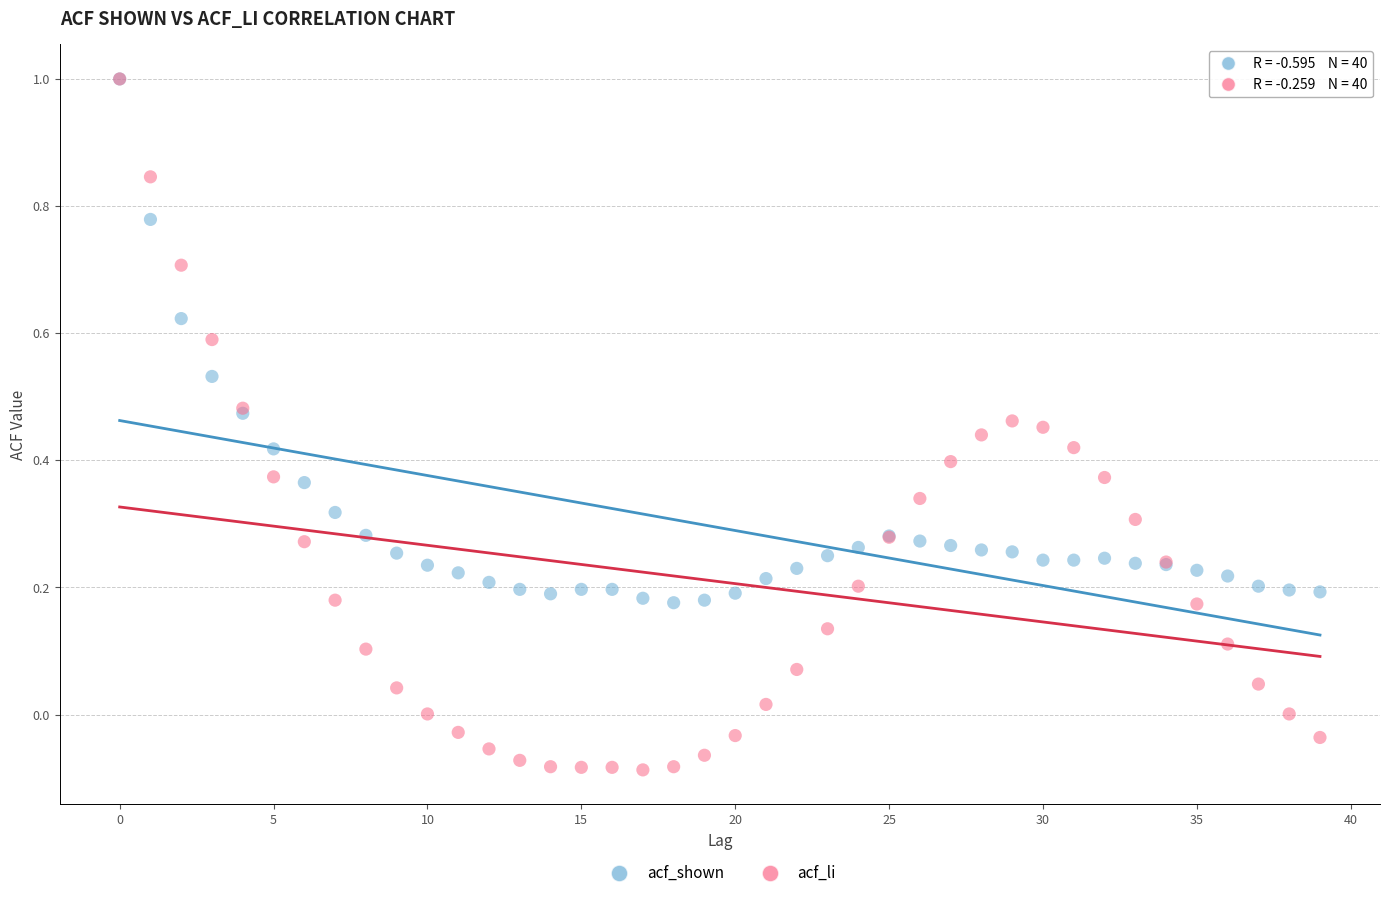

Which series has the widest spread of Y values?

acf_li